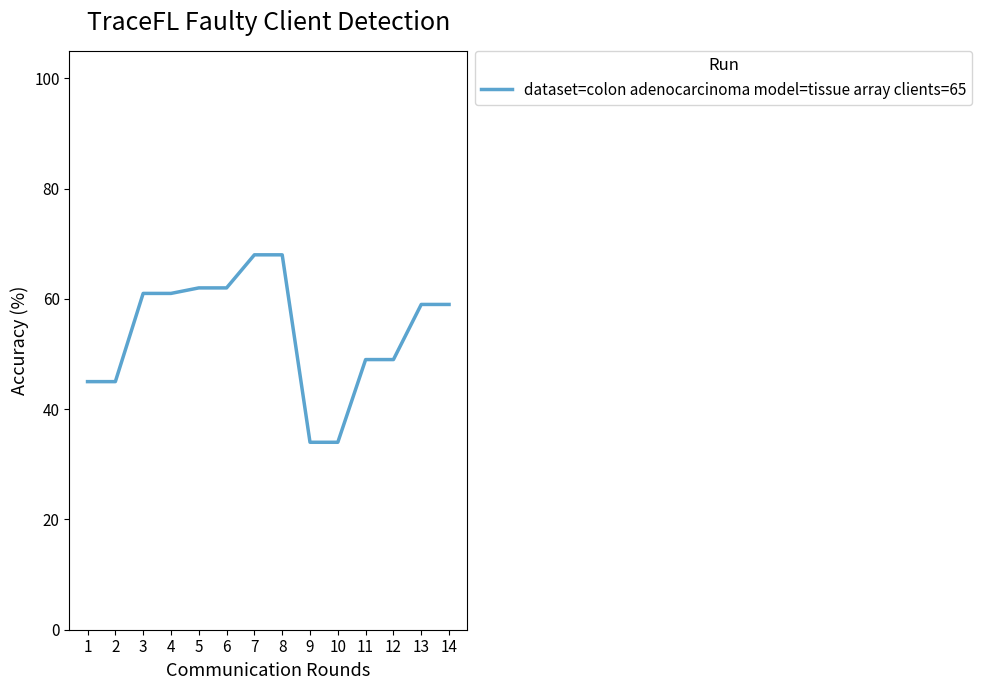

What is the change in value from 9 to 12?

+15